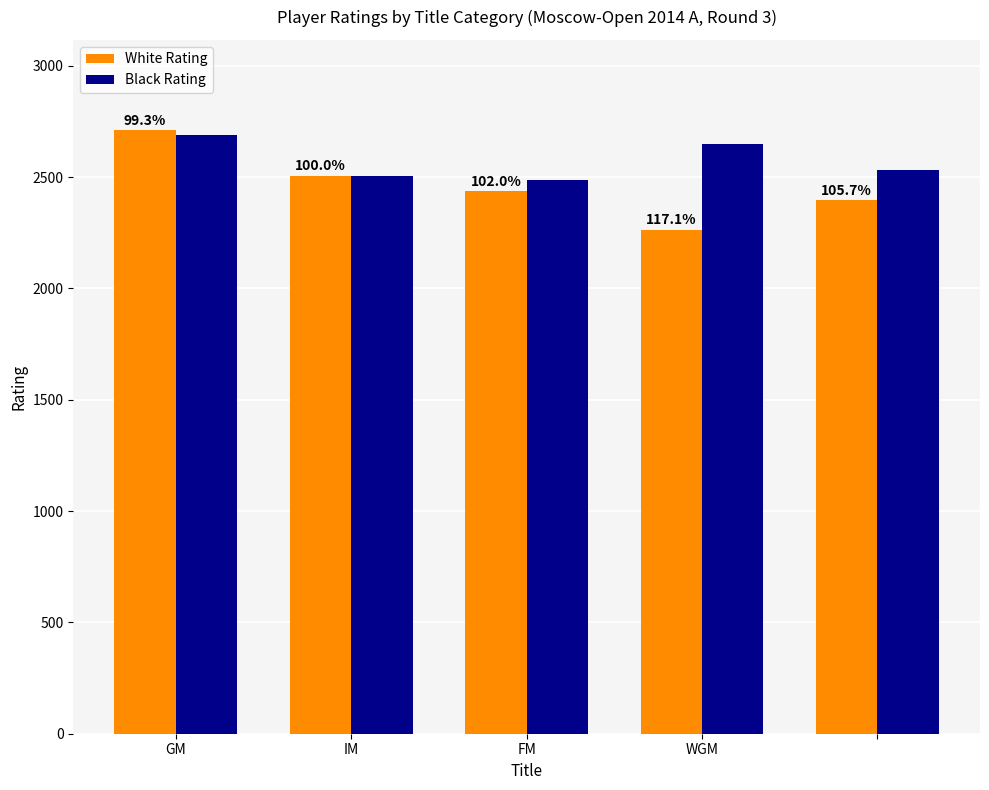

What are all the series names shown in the legend?

White Rating, Black Rating